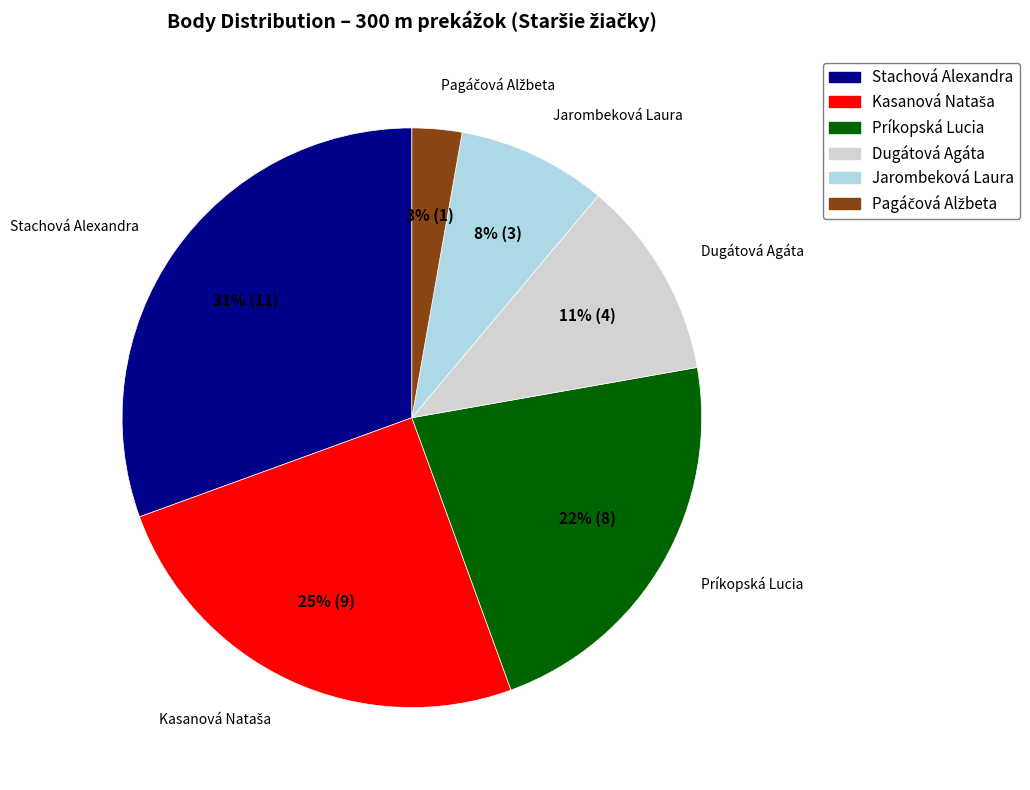

What percentage is the Dugátová Agáta slice, to the nearest percent?

11%